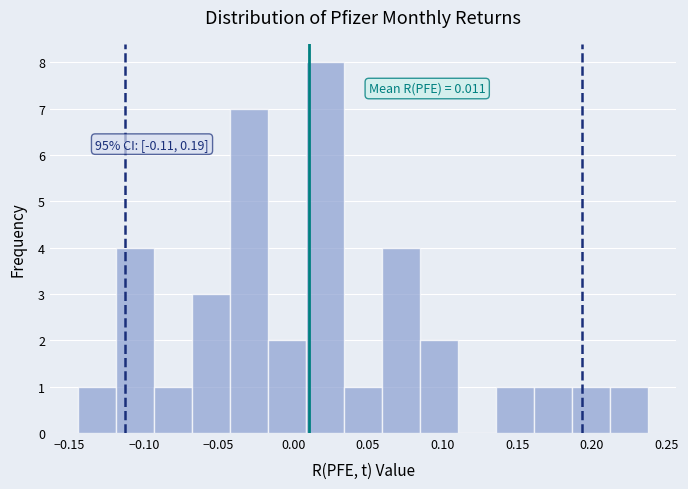

Over which range of the x-axis is the bar tallest?

0.010 to 0.035